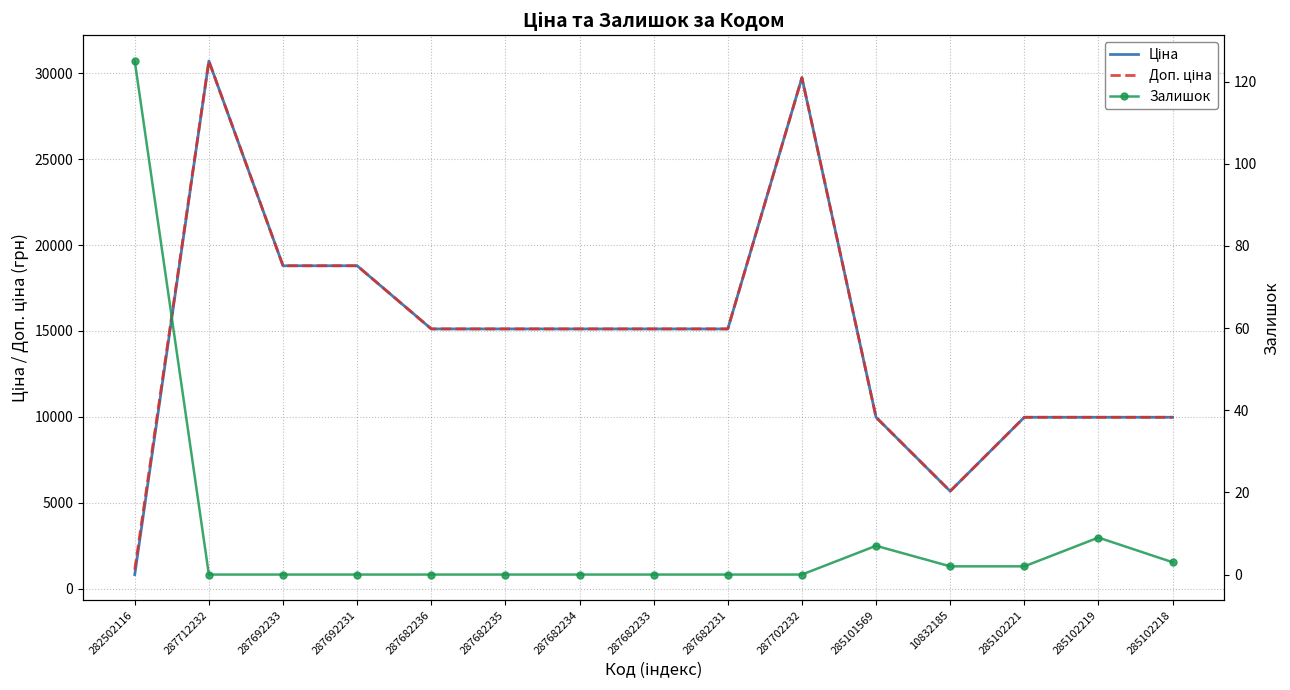

How many data points in Ціна are less than 15120?

6